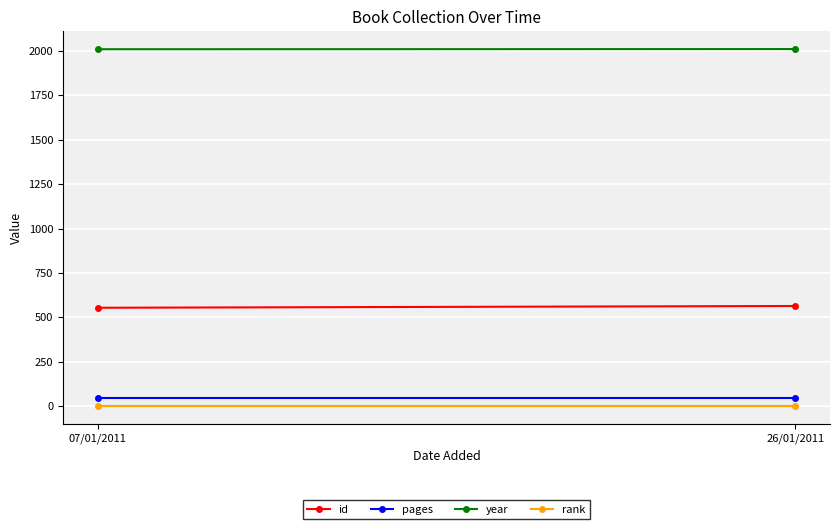

What are all the series names shown in the legend?

id, pages, year, rank